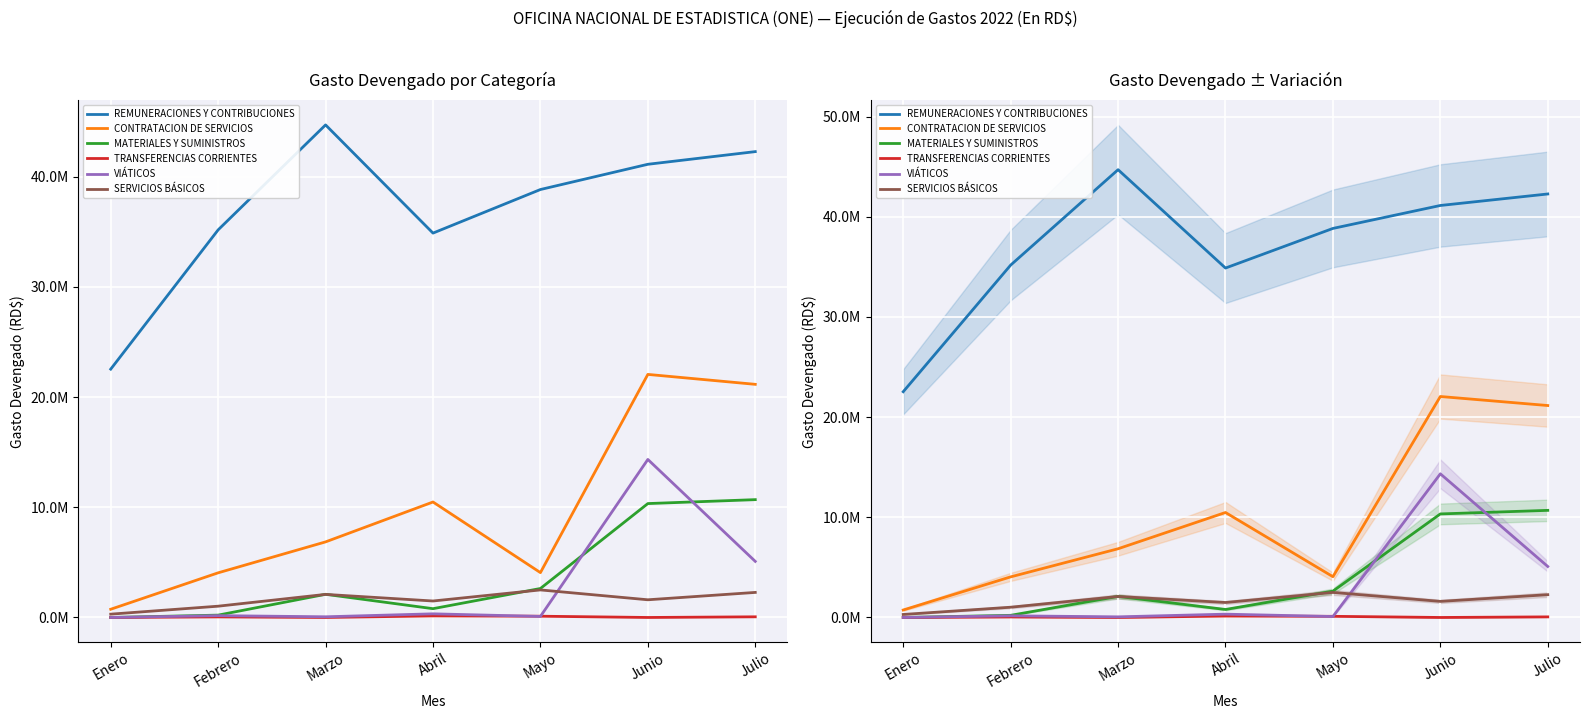

Count the number of categories in the chart.

7